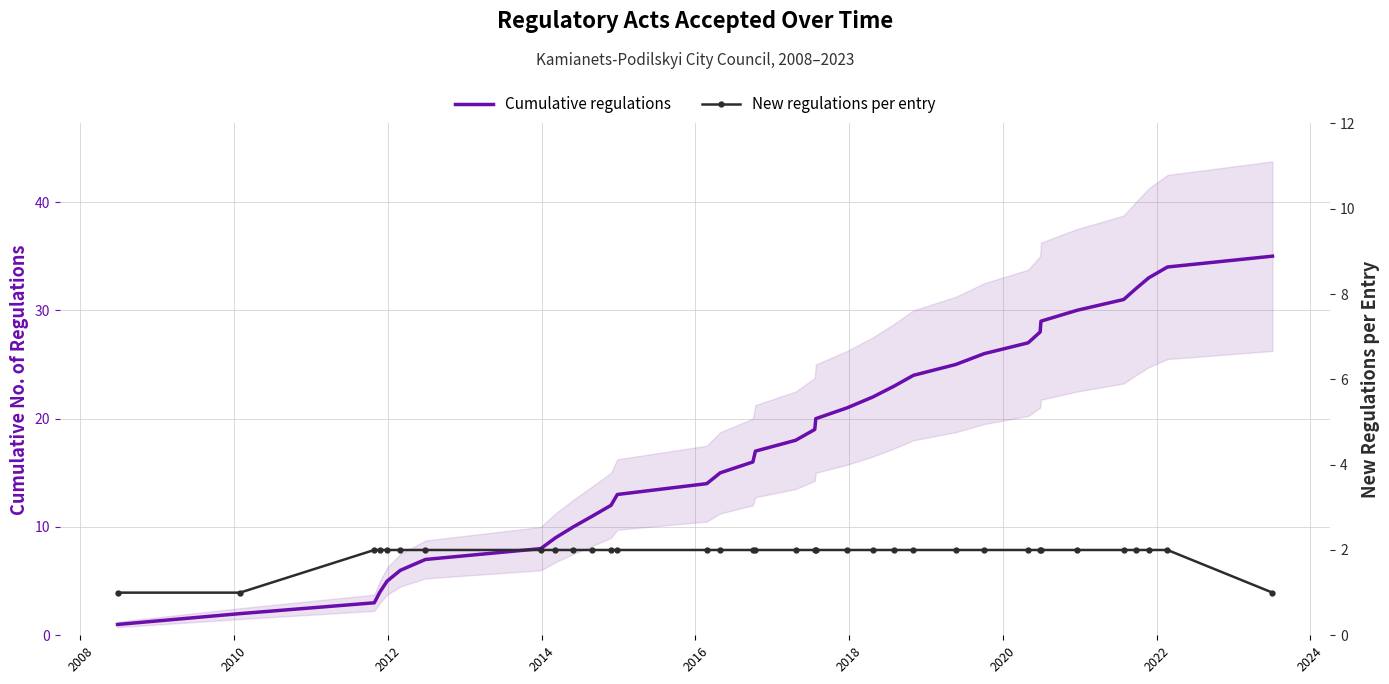

Rank the series by their maximum value, from highest to lowest.

Cumulative regulations, New regulations per entry